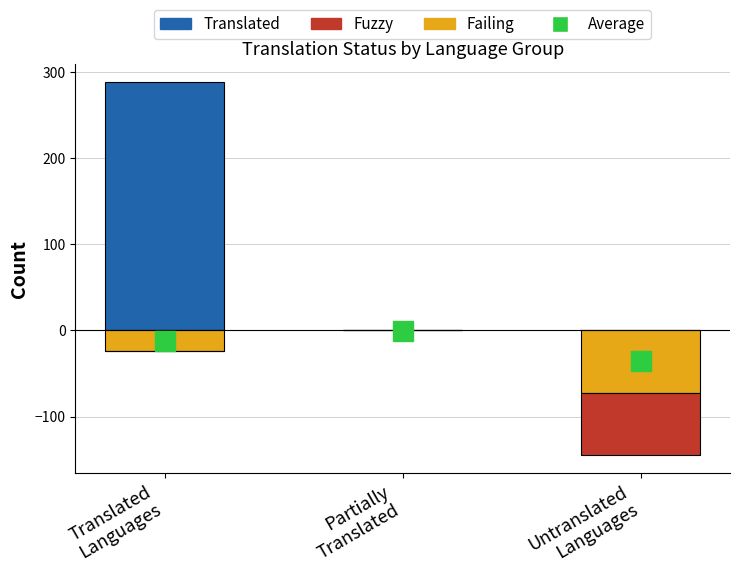

Reading left to right, what are all the values shown in this chart?

Translated: 288	0	0
Failing: -24	0	-72
Fuzzy: 0	0	-72